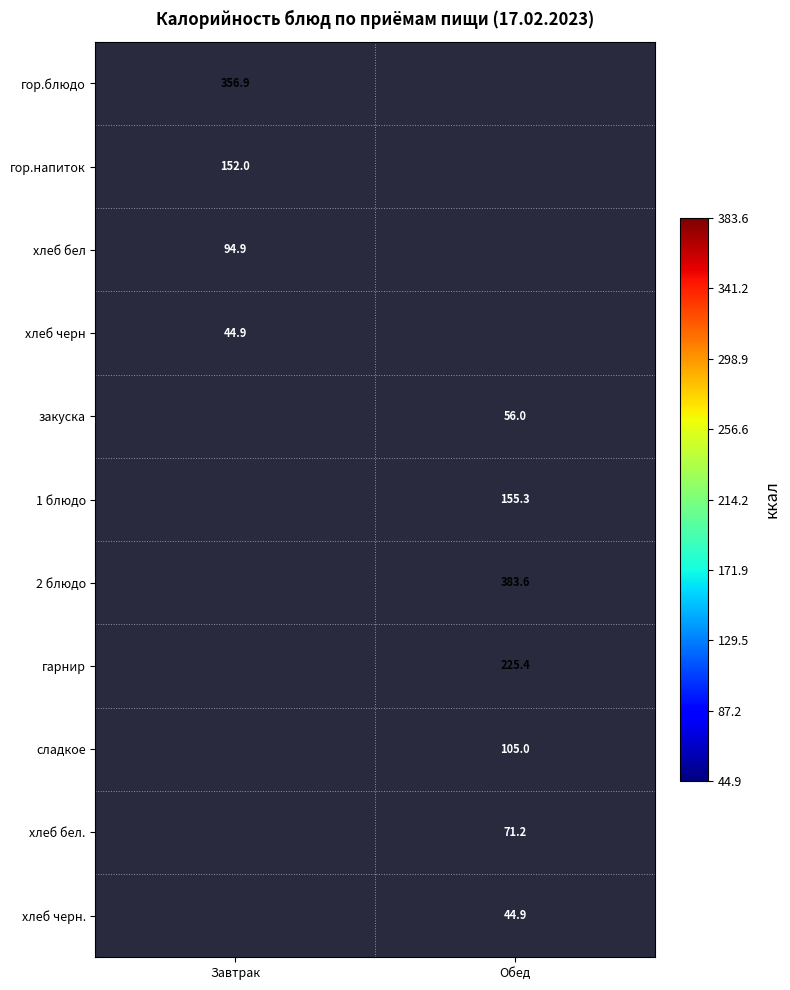

Is the value of хлеб черн at Завтрак greater than the value of хлеб бел at Завтрак?

No